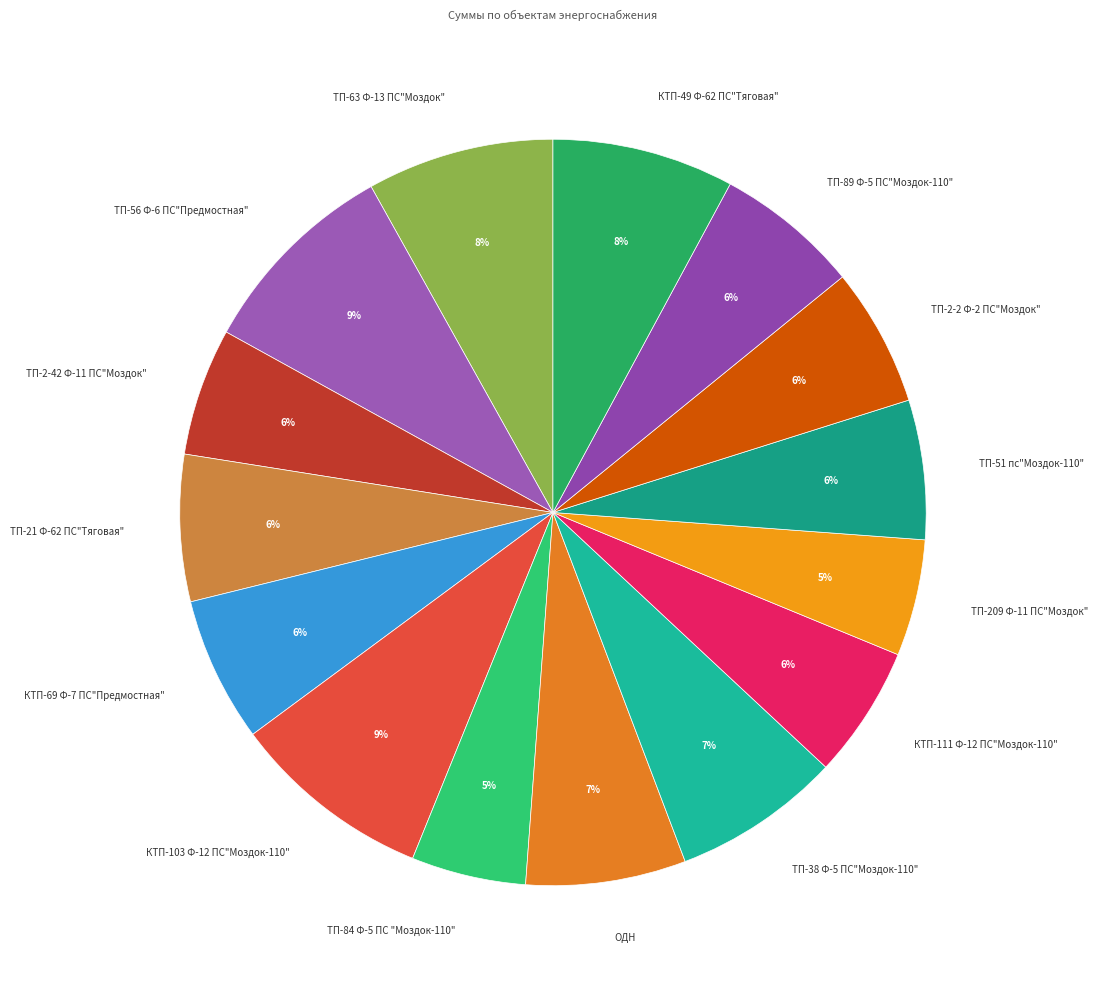

Is the sum of ОДН and ТП-89 Ф-5 ПС"Моздок-110" greater than half?

No